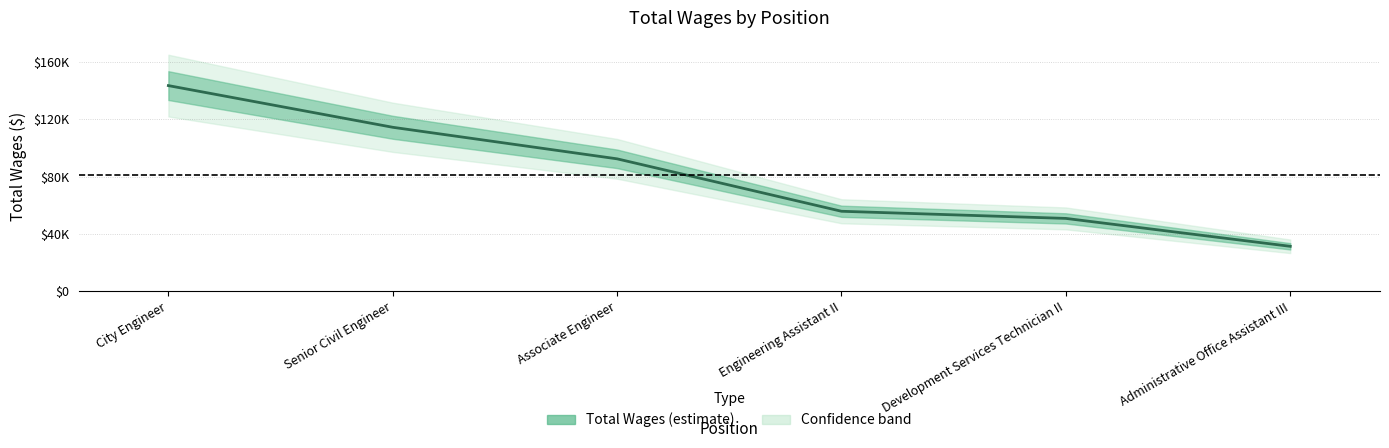

Count the number of categories in the chart.

6